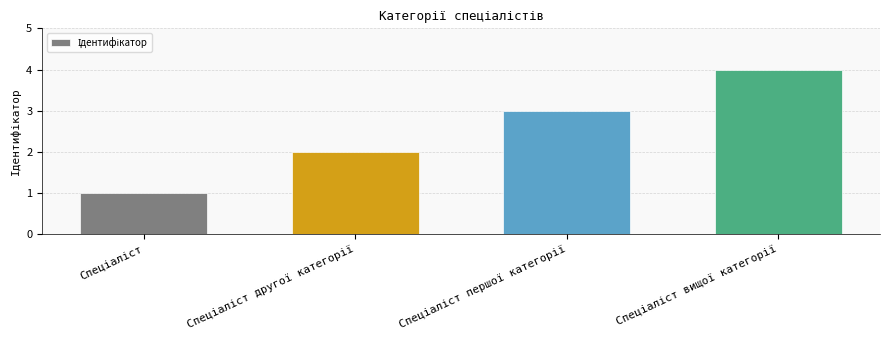

What is the maximum value shown in the chart?

4